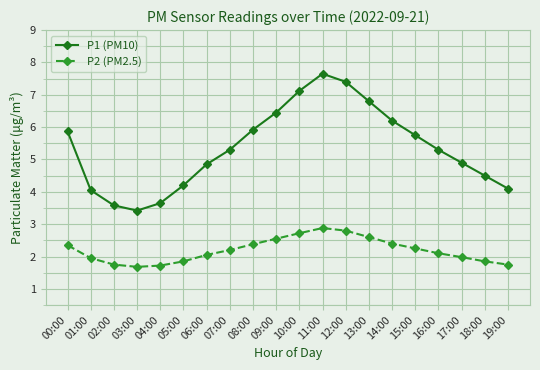

What is the greatest value displayed?

7.7